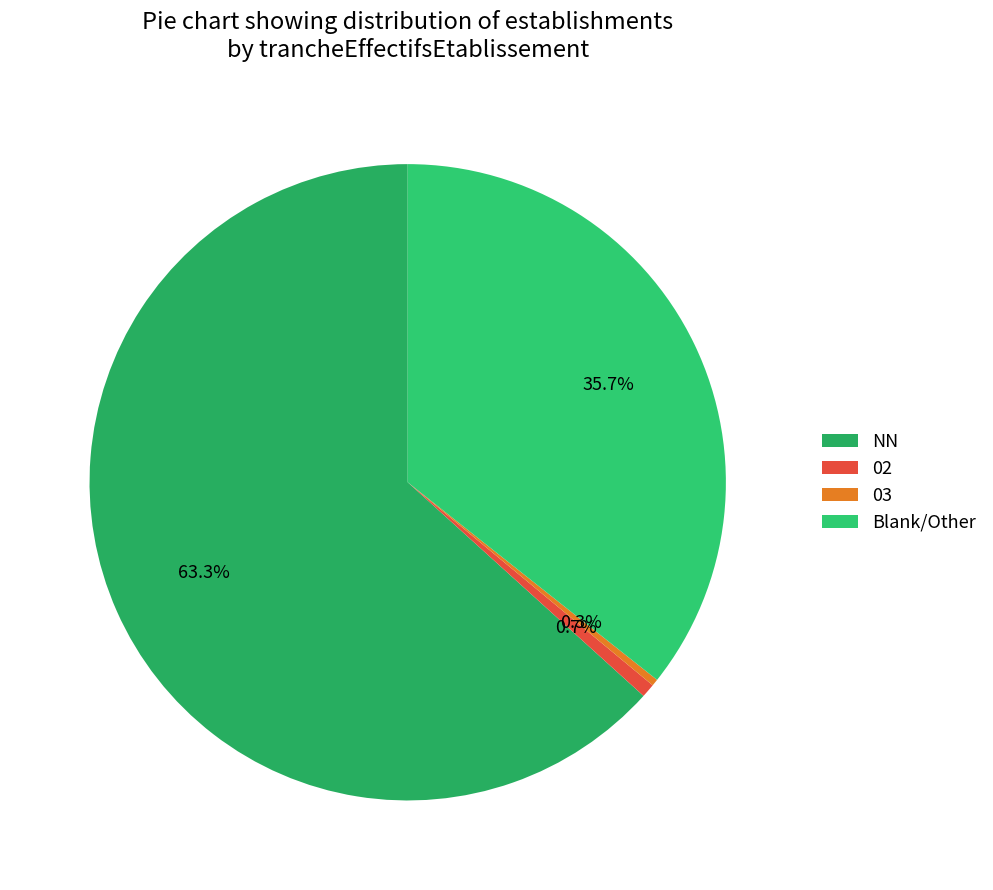

Is there any slice that represents more than half of the pie?

Yes